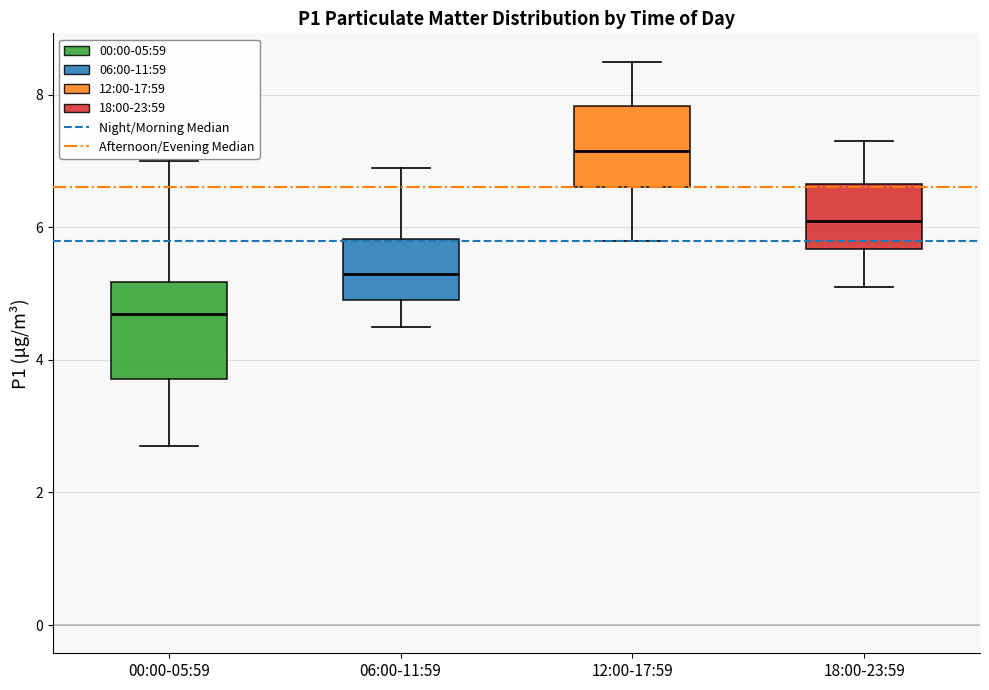

Which box's median line is the lowest?

00:00-05:59